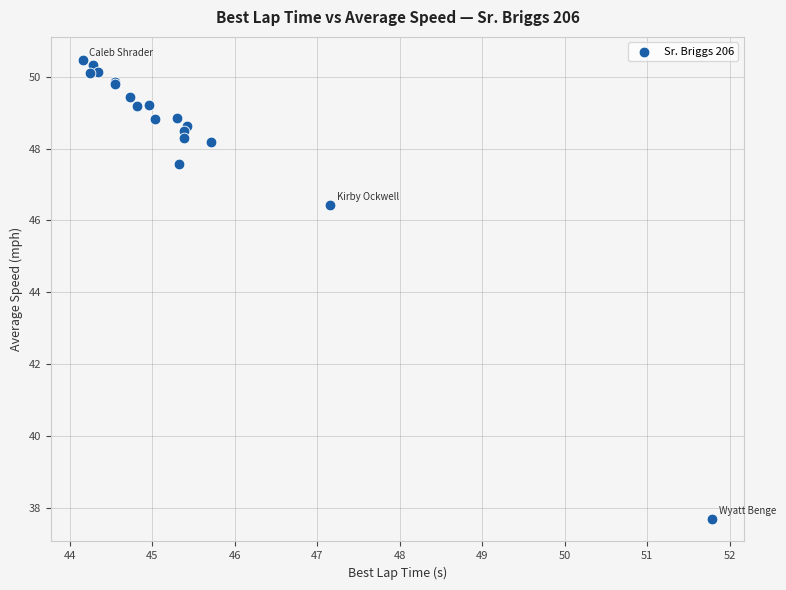

What Y value in the scatter plot is closest to 44?

46.4